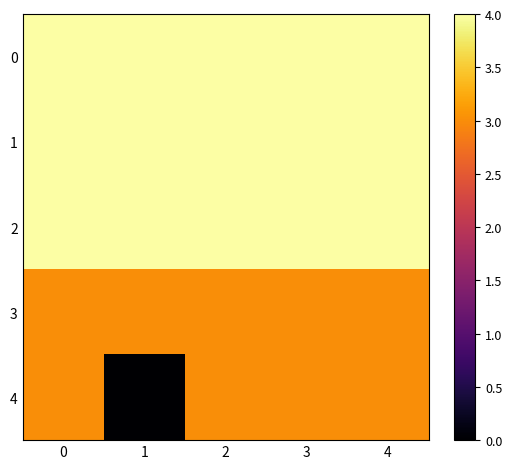

Reading left to right, transcribe all the data shown in this chart.

0: 0=4	1=4	2=4	3=4	4=4
1: 0=4	1=4	2=4	3=4	4=4
2: 0=4	1=4	2=4	3=4	4=4
3: 0=3	1=3	2=3	3=3	4=3
4: 0=3	1=0	2=3	3=3	4=3